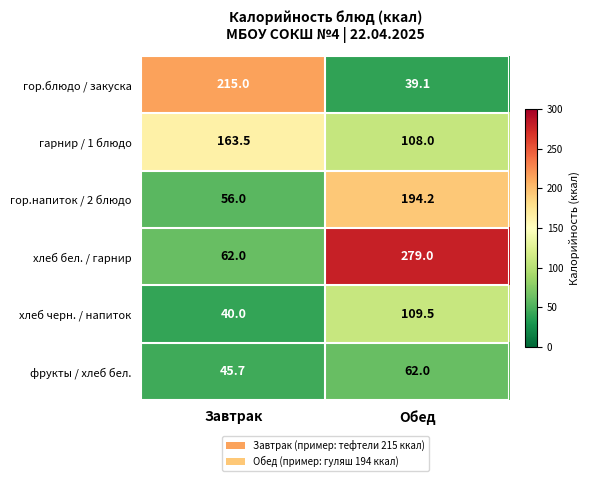

Which series has the largest range (max minus min)?

хлеб бел. / гарнир